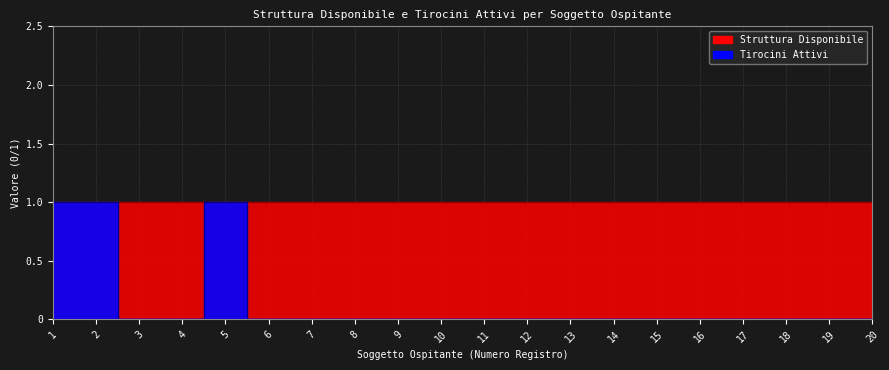

The value at 16 is 0. True or false?

True